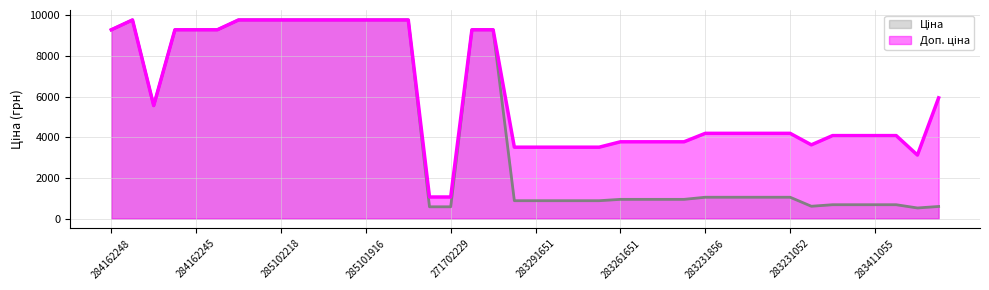

Does the chart have visible grid lines?

Yes